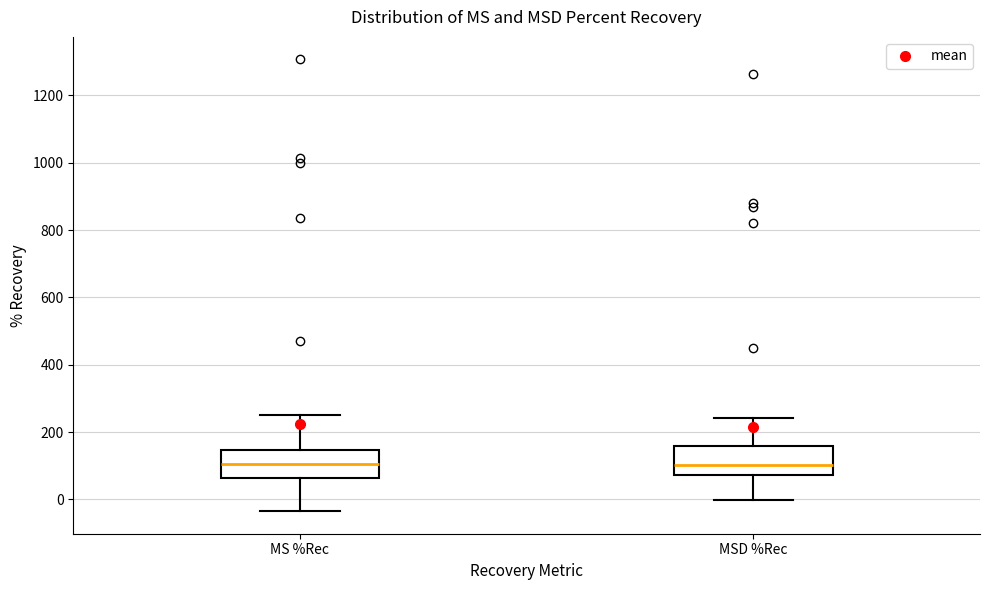

Where does the median line of the box for MS %Rec sit on the y-axis? The values are not printed on the chart, so give them approximately, as read against the axis.

100